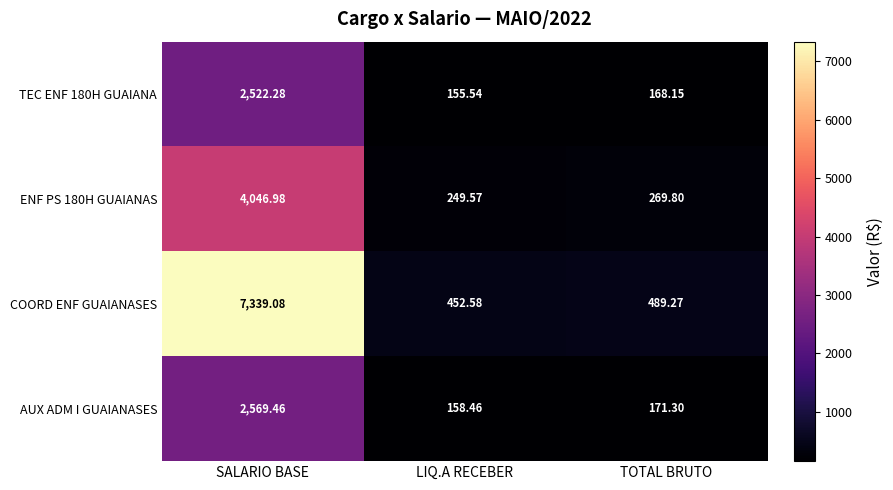

At which label is COORD ENF GUAIANASES closest to 3895?

TOTAL BRUTO